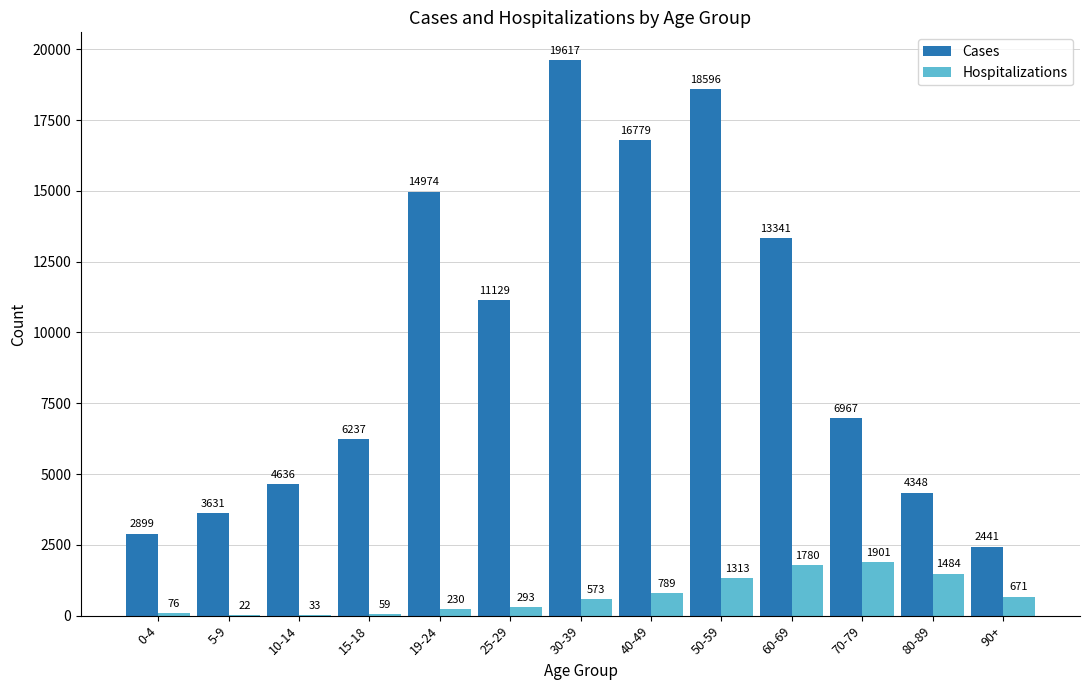

True or false: Cases has a value of 14974 at 19-24.

True